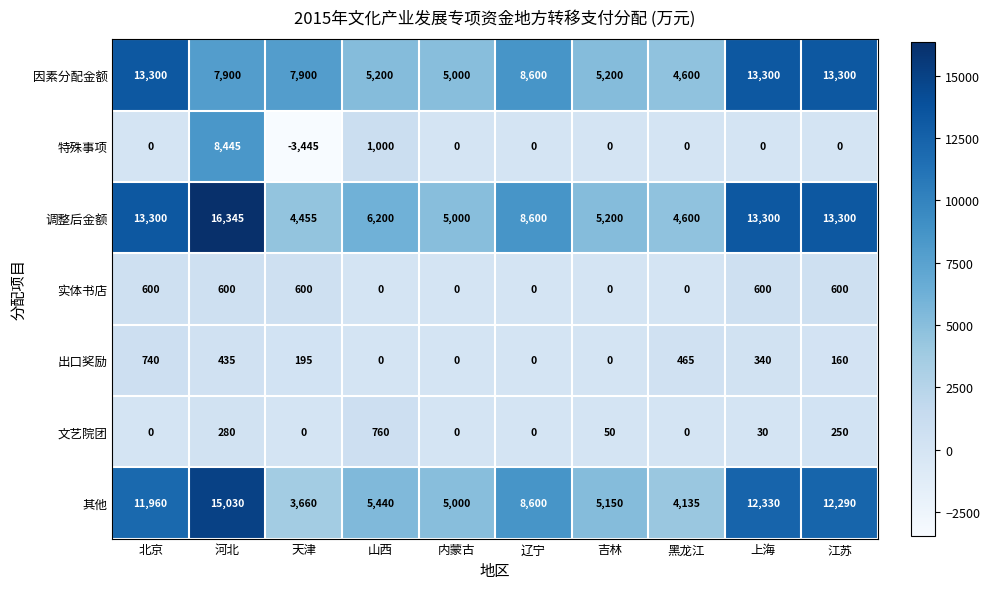

How many distinct data groups are displayed?

7